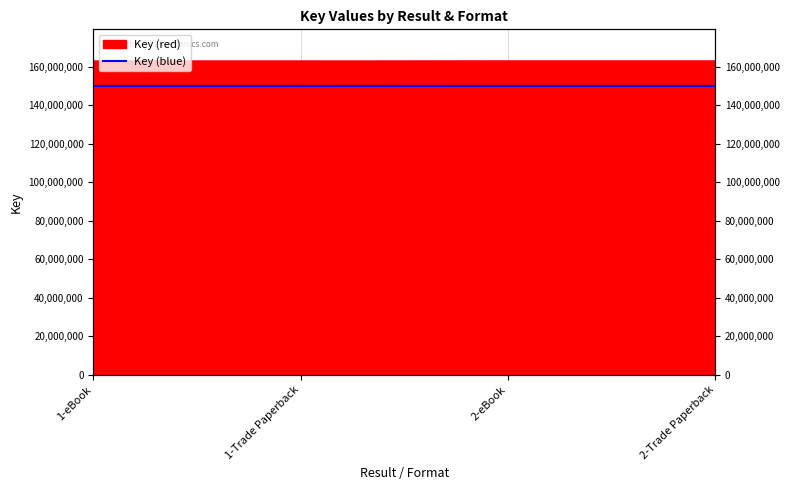

Is it true that the value at 1-eBook is 149940422.4?

True